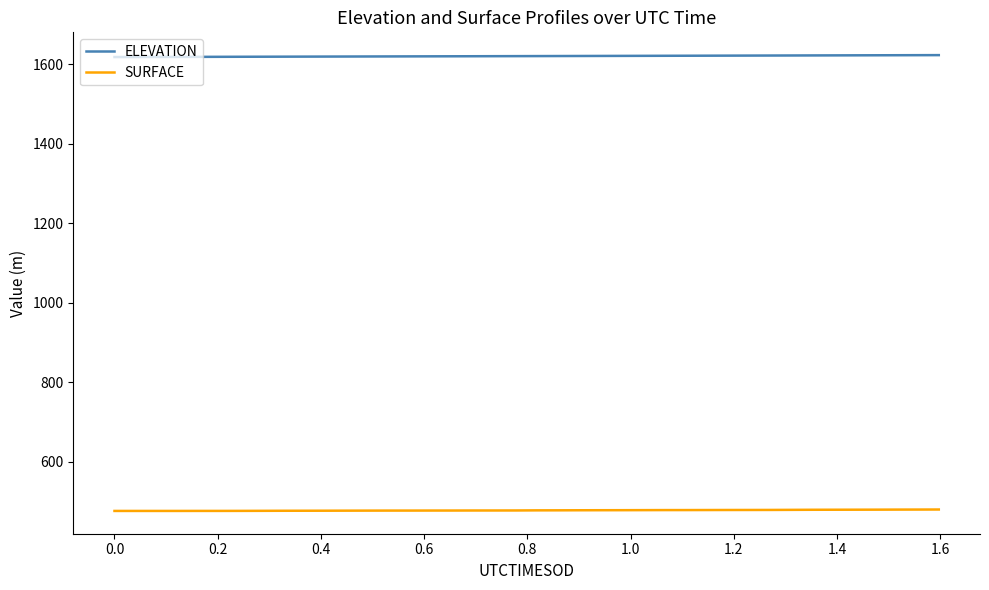

What is the minimum value shown in the chart?

476.1